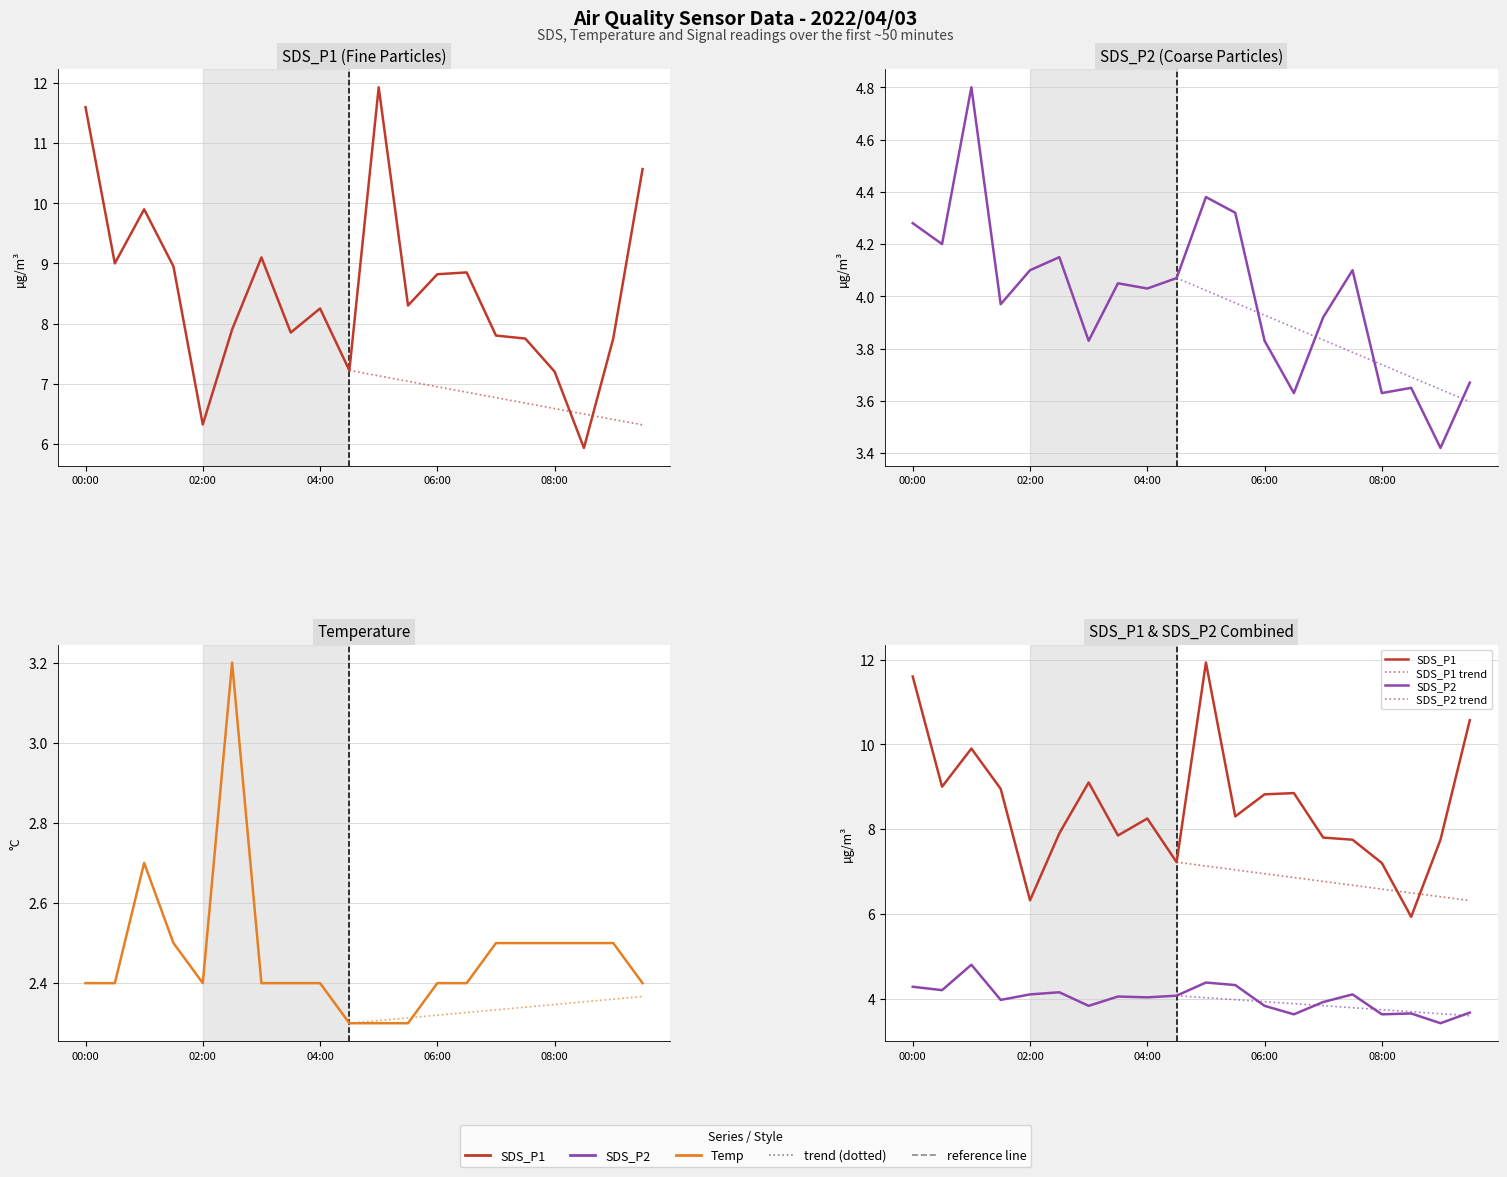

Which series has the widest spread of values?

SDS_P1